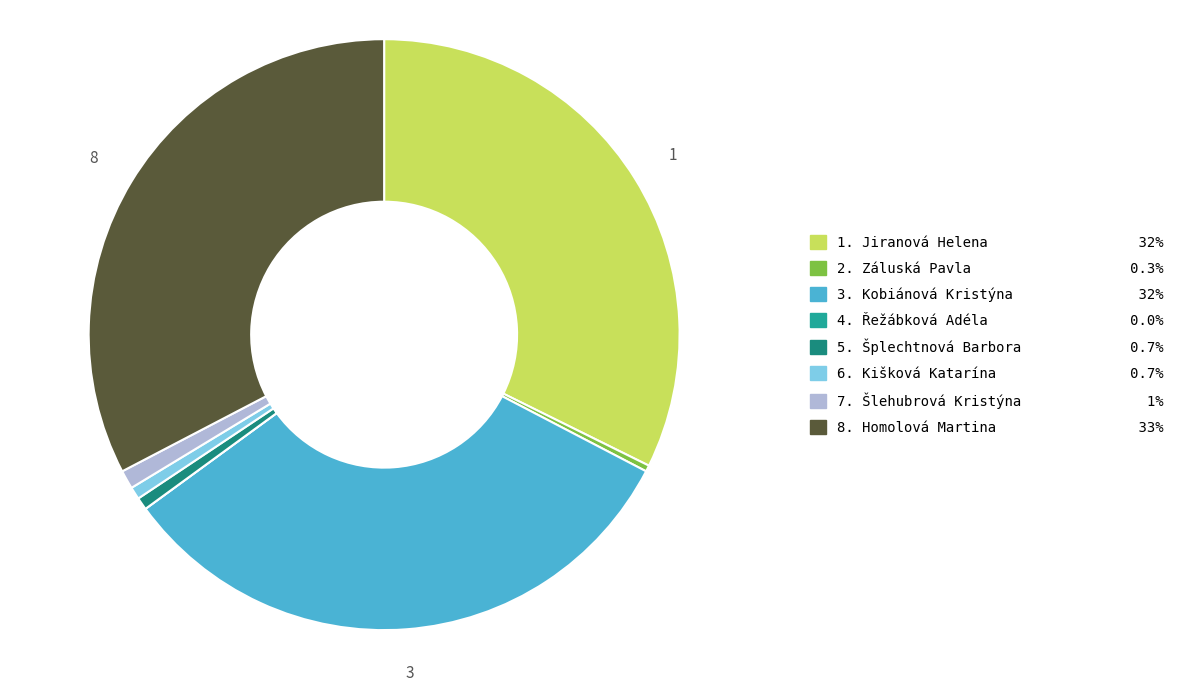

Is there a majority slice in this chart?

No